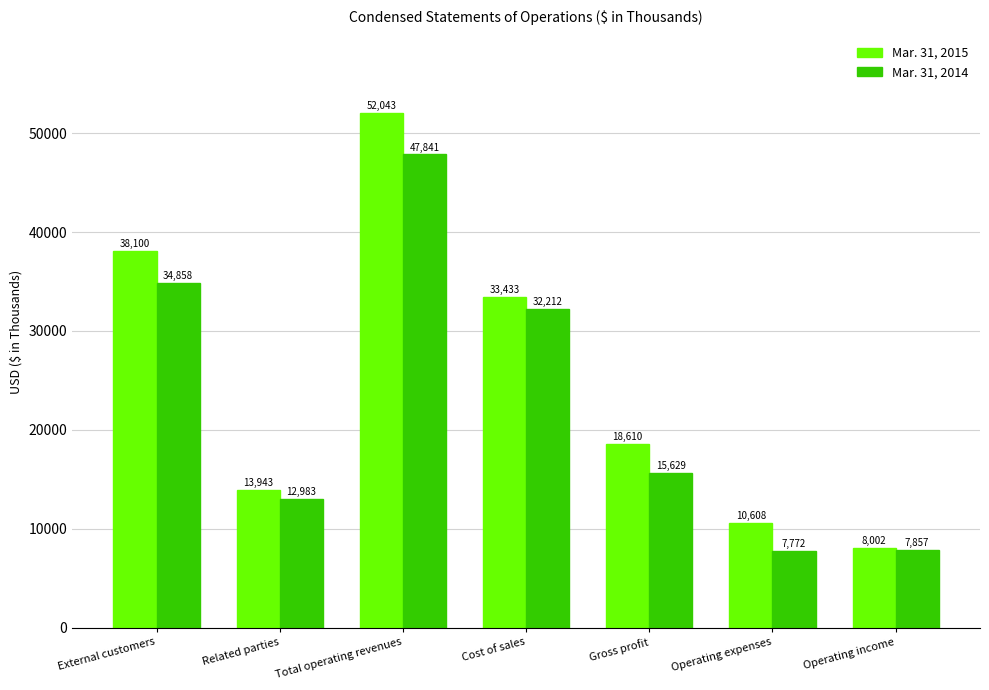

True or false: Mar. 31, 2015 has a value of 38100 at External customers.

True